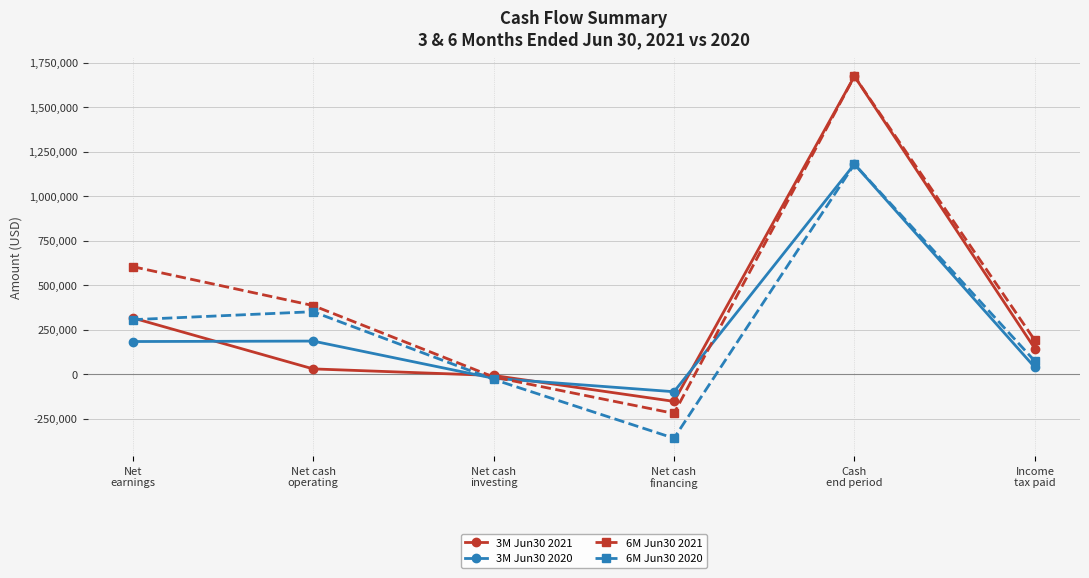

What is the maximum value shown in the chart?

1674121